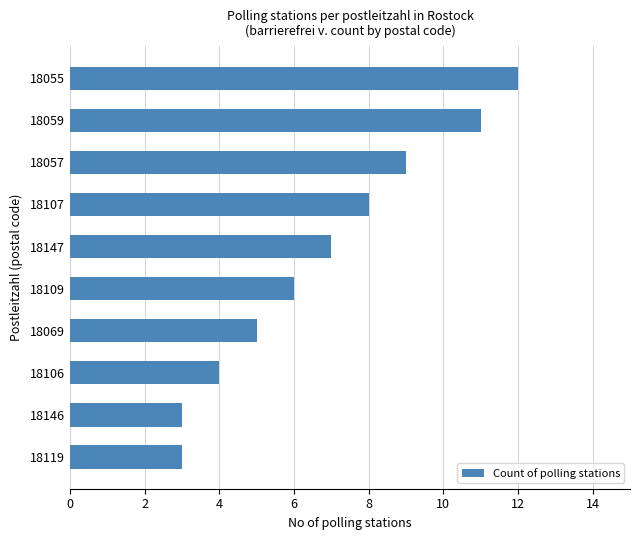

Read the value at 18107.

8